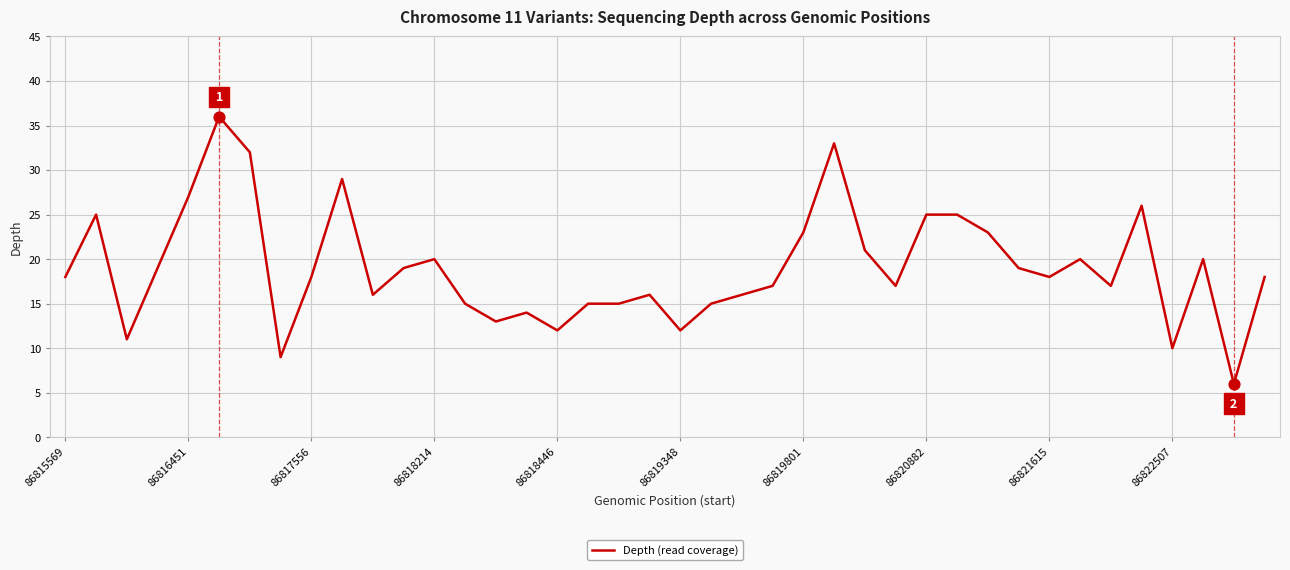

What is the minimum value shown in the chart?

6